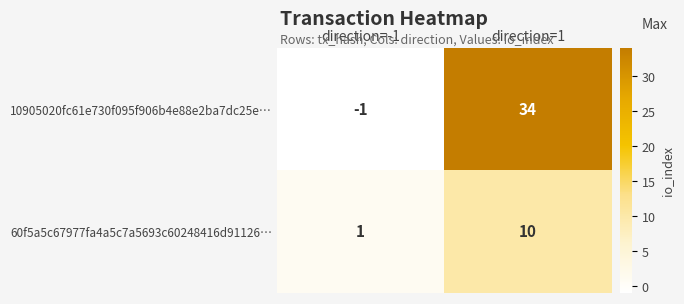

What is the difference between the 60f5a5c67977fa4a5c7a5693c60248416d91126… values at direction=-1 and direction=1?

9